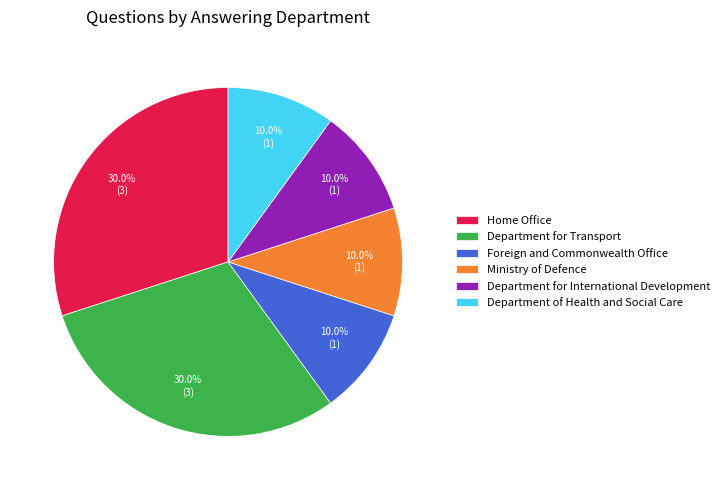

Combined, what portion of the pie is Department for International Development and Department of Health and Social Care?

20.0%